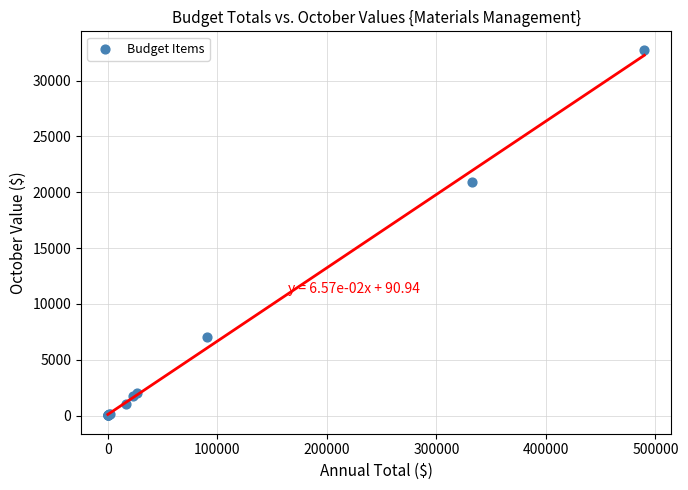

What Y value in the scatter plot is closest to 16388?

20911.7